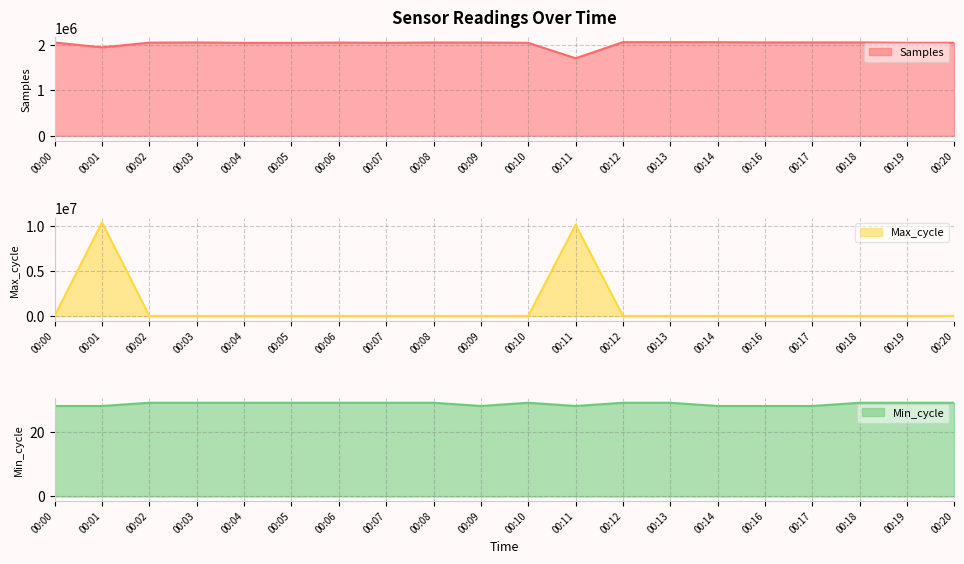

What is the sum of all Samples values?

40486406